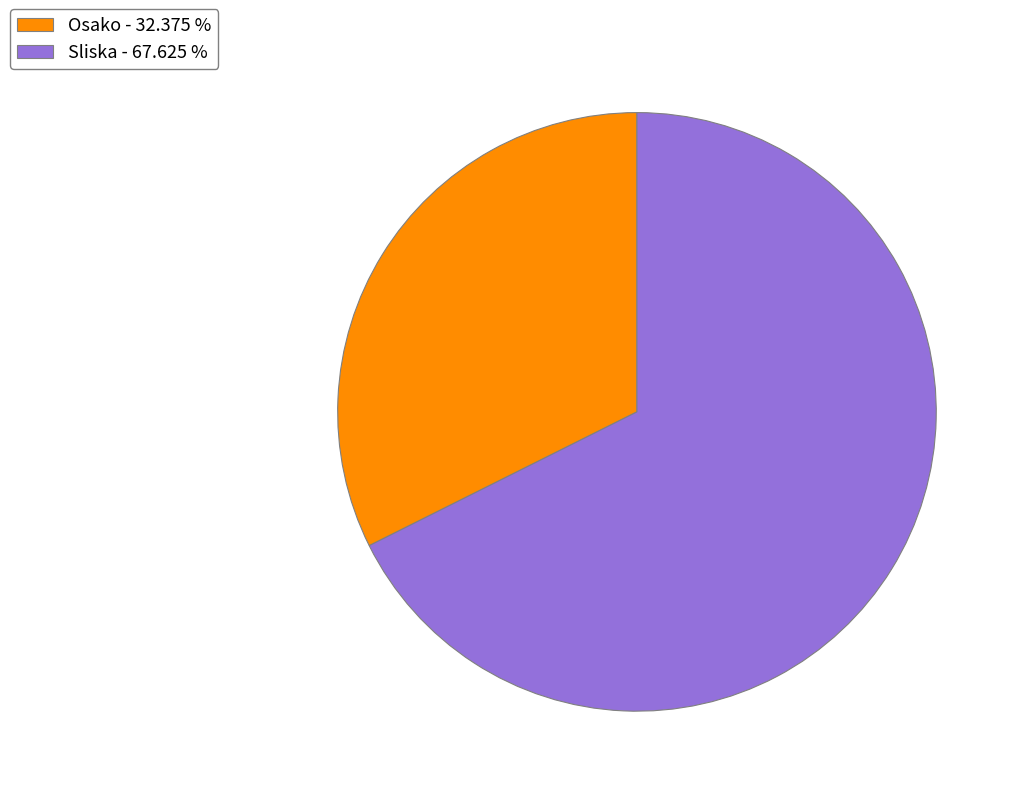

The Osako slice represents 44% of the pie. True or false?

False